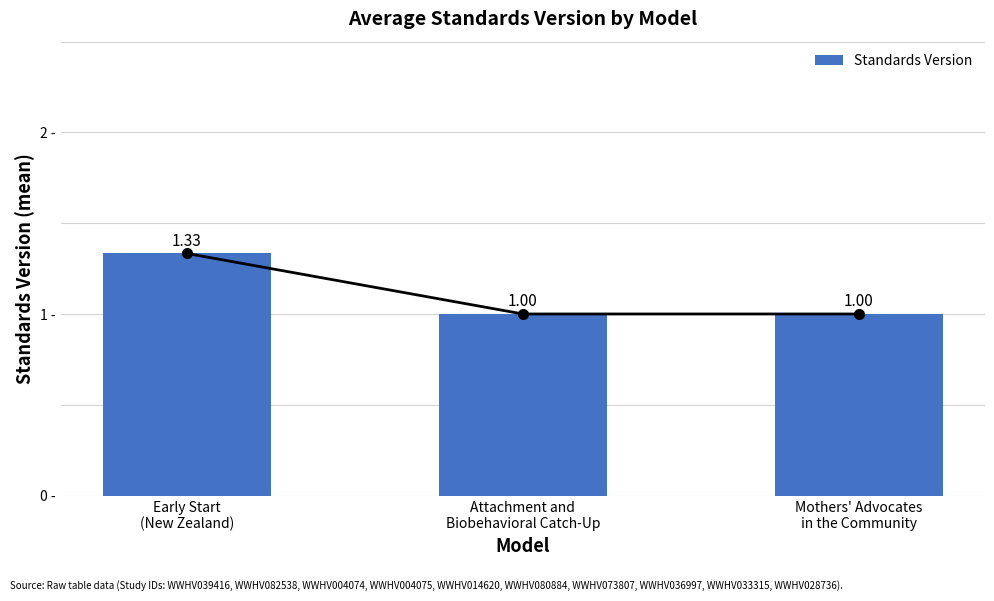

Which category has the highest value across all series?

Early Start
(New Zealand)